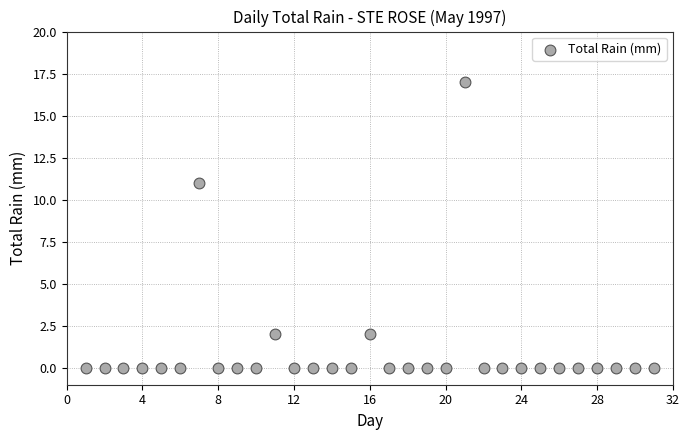

What is the range of X values (max minus min)?

30